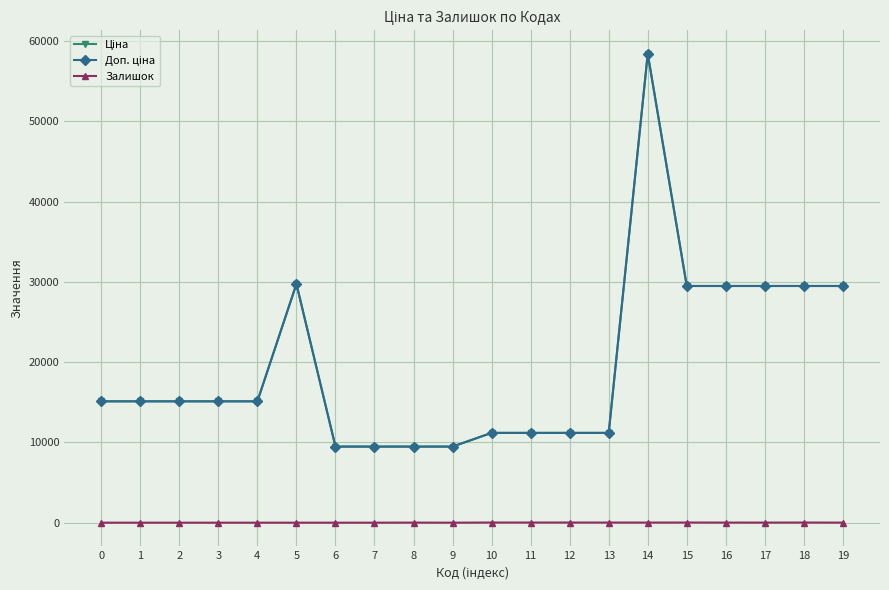

What is the difference between the second highest and minimum values in the Доп. ціна series?

20267.2